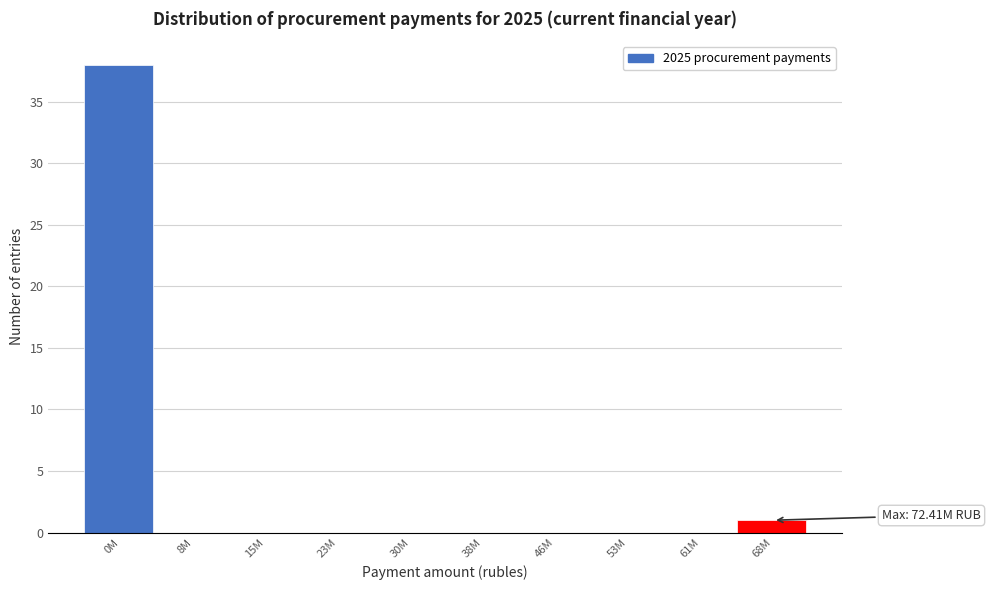

Reading left to right, extract all data points from this chart.

0M=38	8M=0	15M=0	23M=0	30M=0	38M=0	46M=0	53M=0	61M=0	68M=1